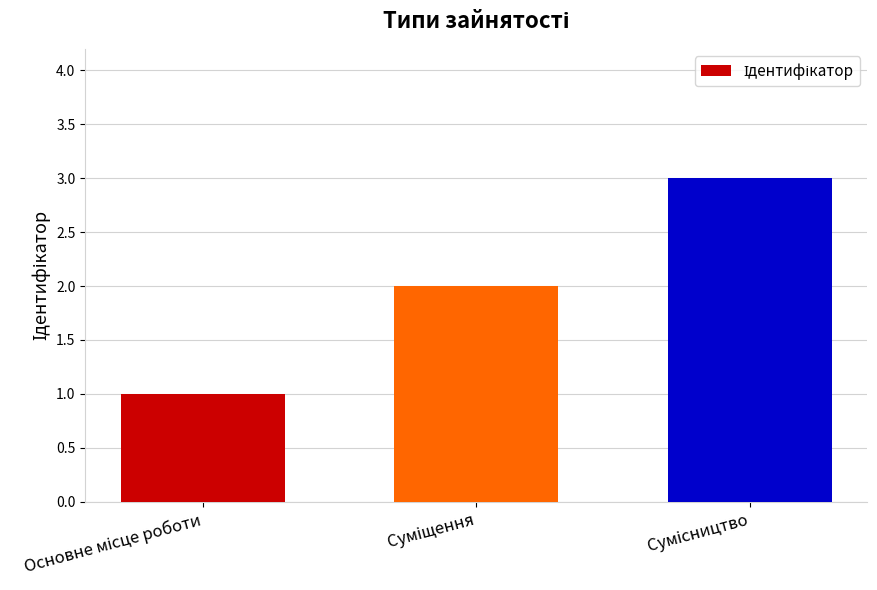

What is the greatest value displayed?

3